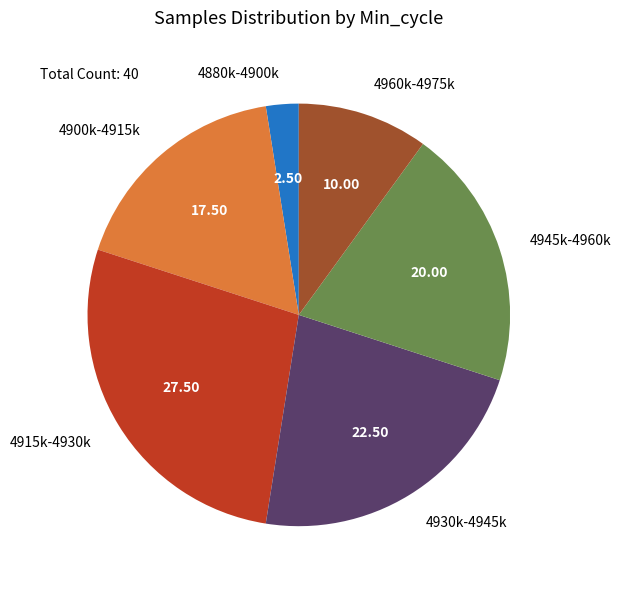

Is there a majority slice in this chart?

No